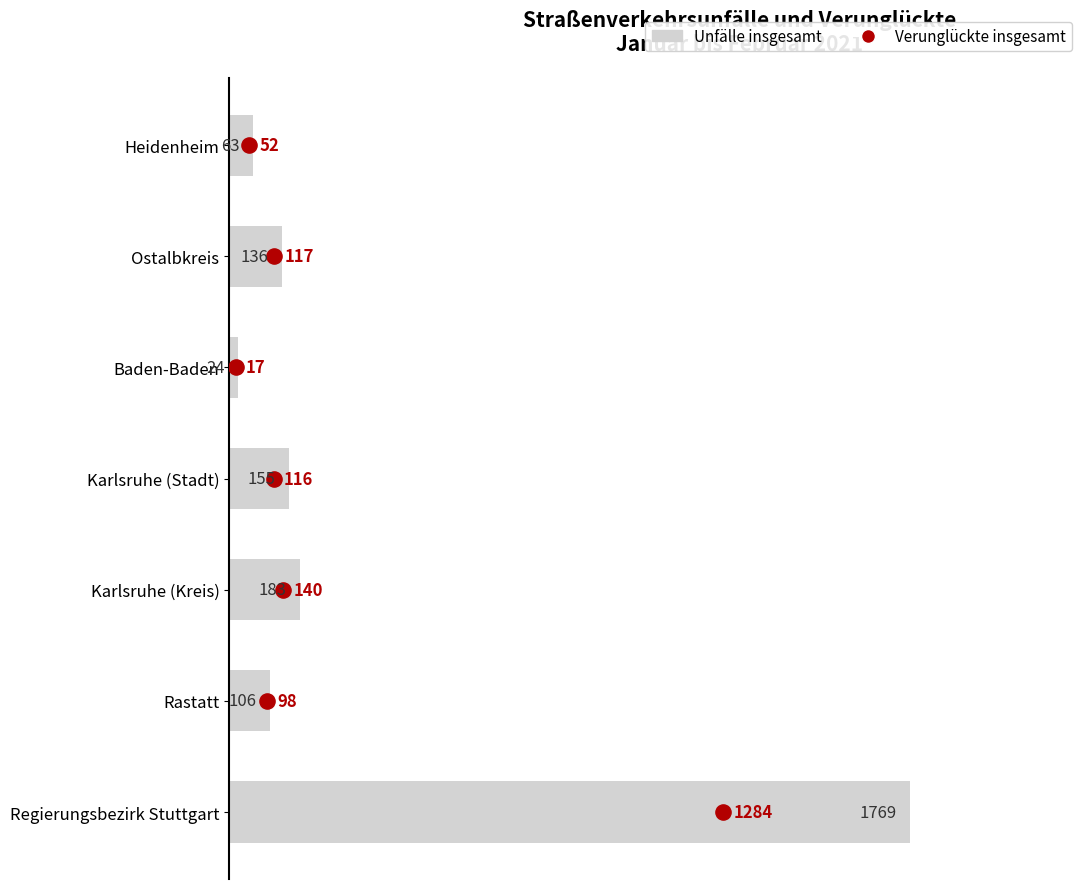

Which series has the largest total across all categories?

Unfälle insgesamt